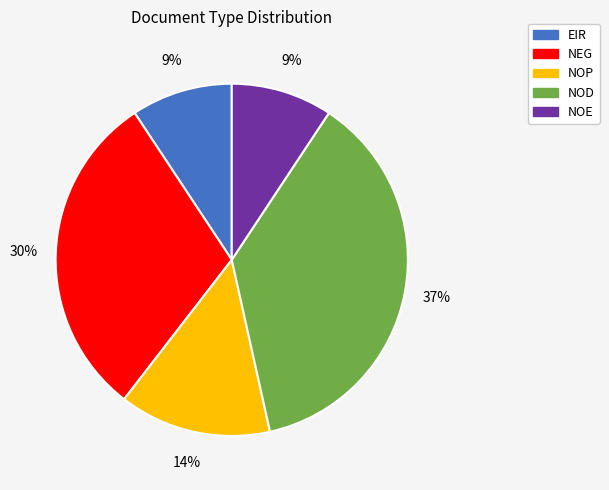

Do NOE and NOP together represent more than half of the pie?

No